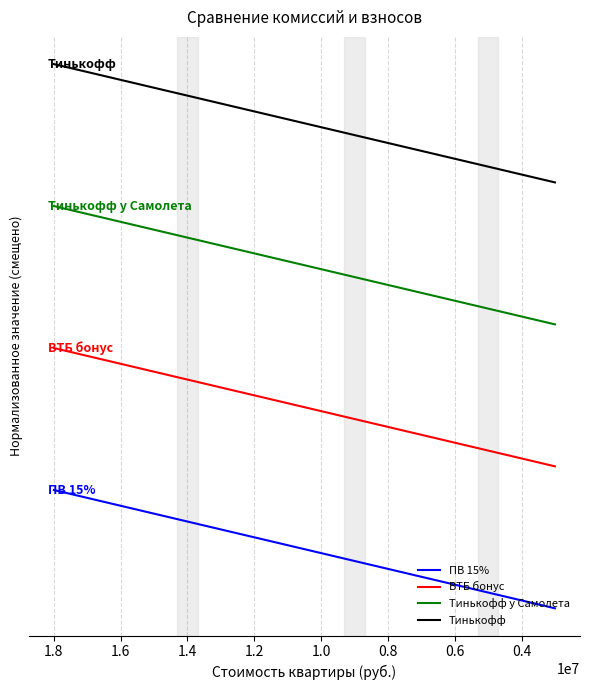

Is this an area chart (filled region under the line)?

No